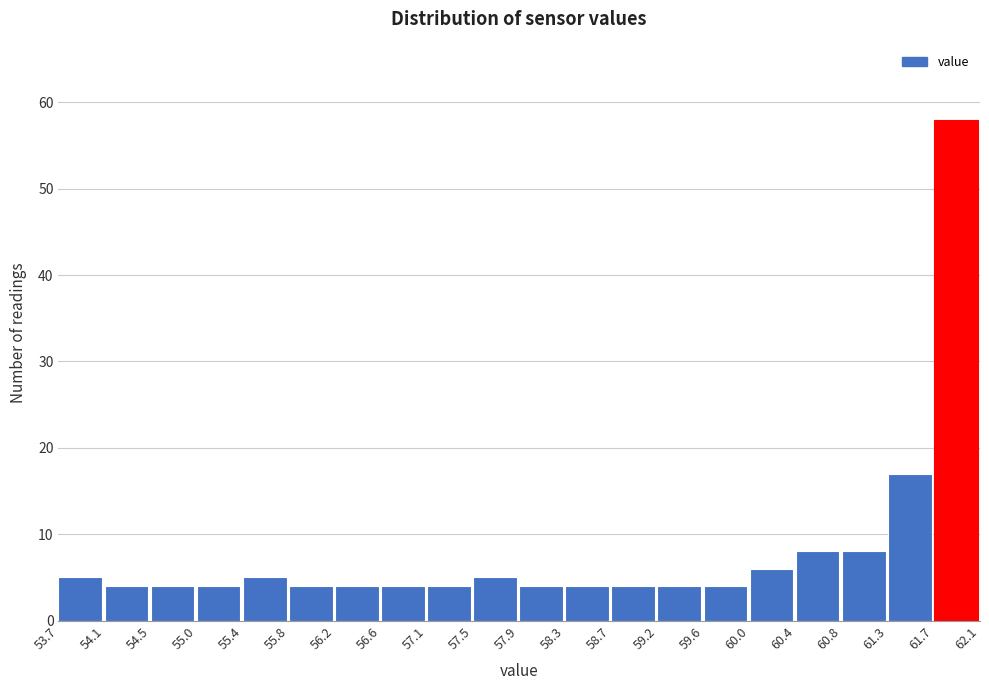

Which range on the x-axis has the tallest bar?

61.7 to 62.1